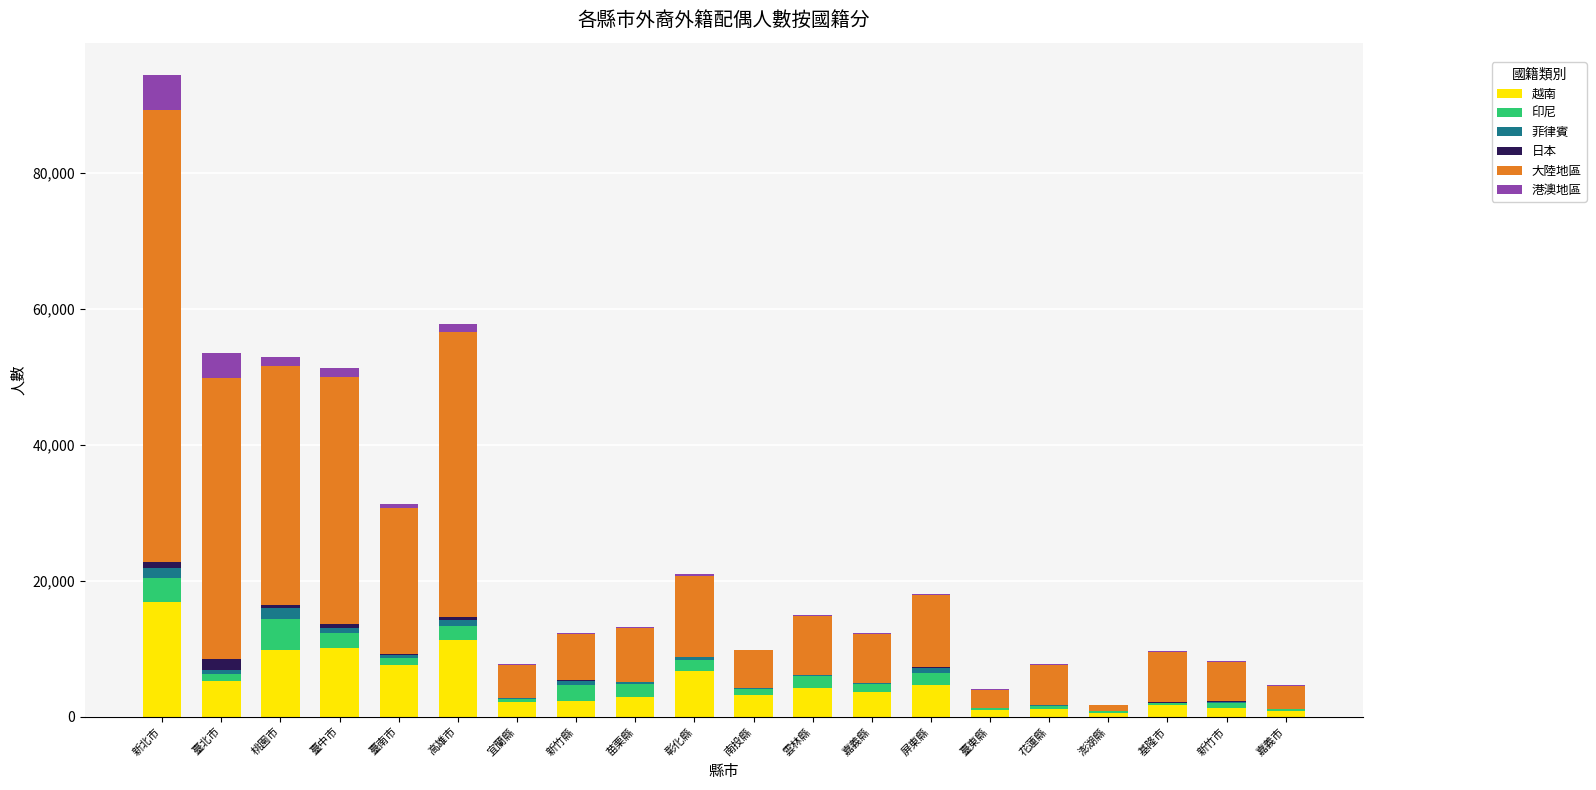

The 越南 series shows 9793 at 桃園市. True or false?

True